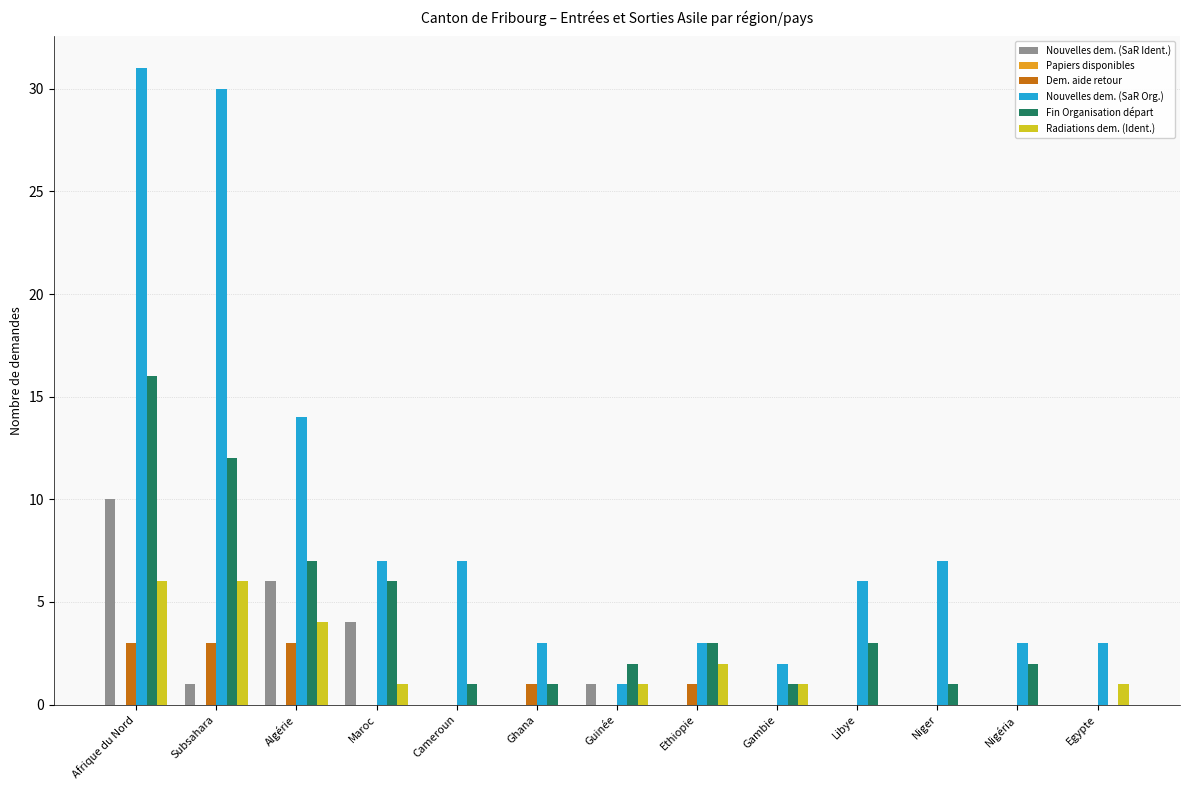

What is the maximum value shown in the chart?

31